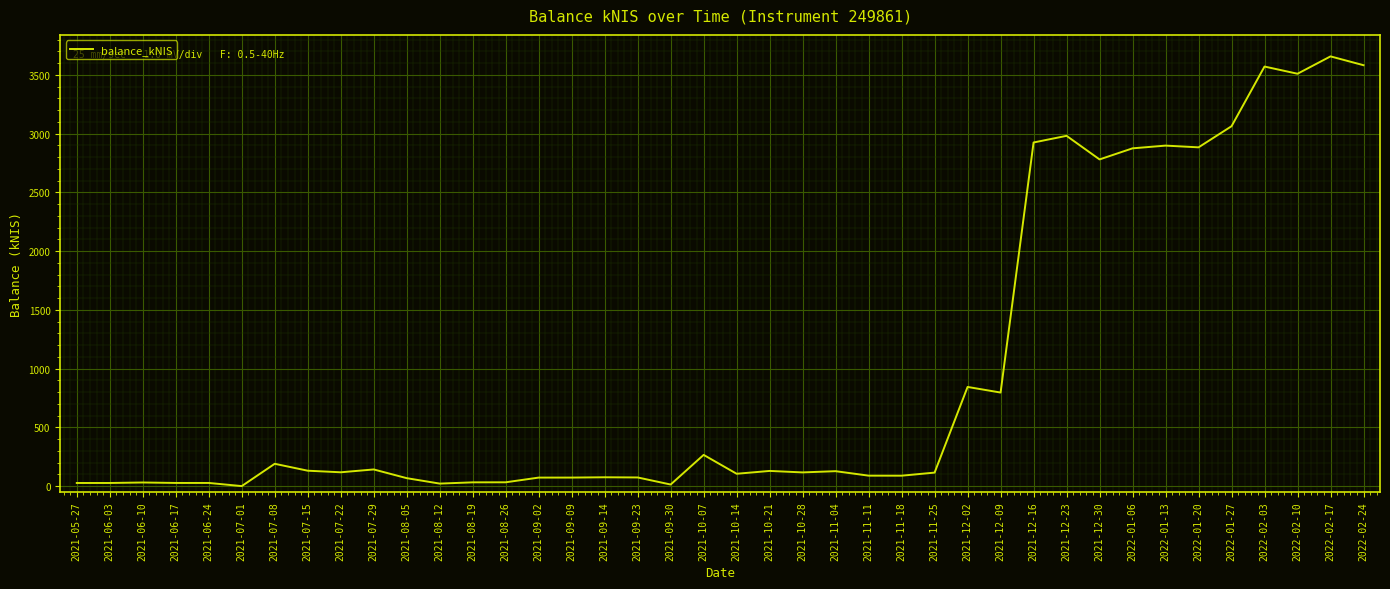

Does the chart have visible grid lines?

Yes